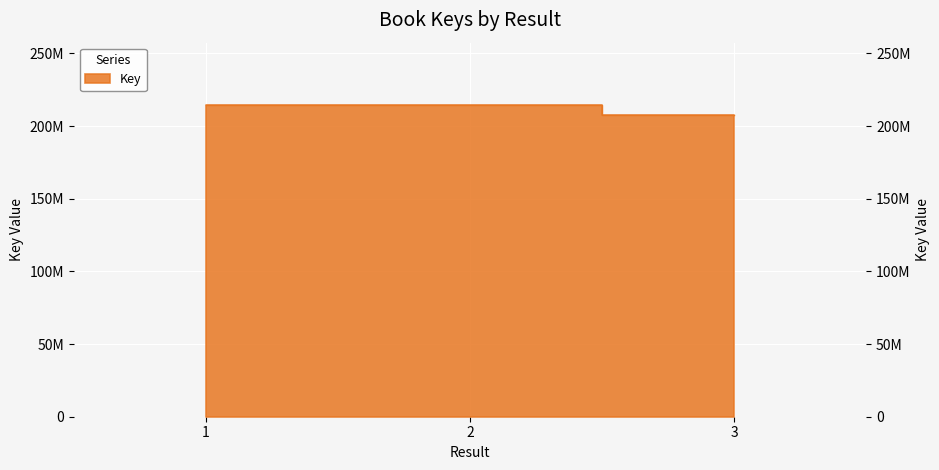

What is the minimum value shown in the chart?

207269429